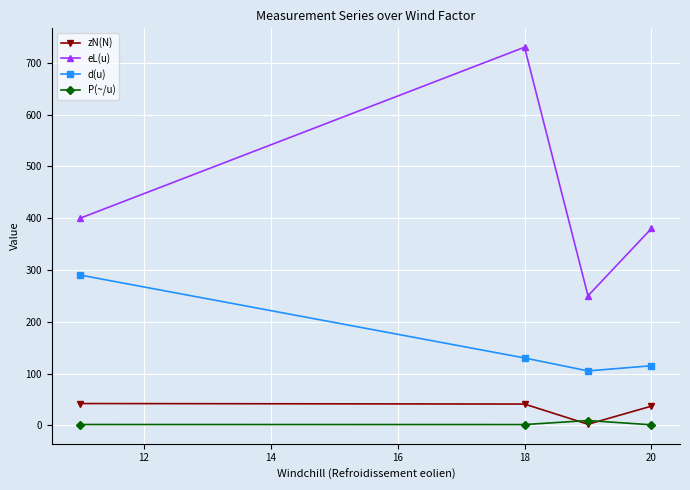

Which series has the widest spread of values?

eL(u)